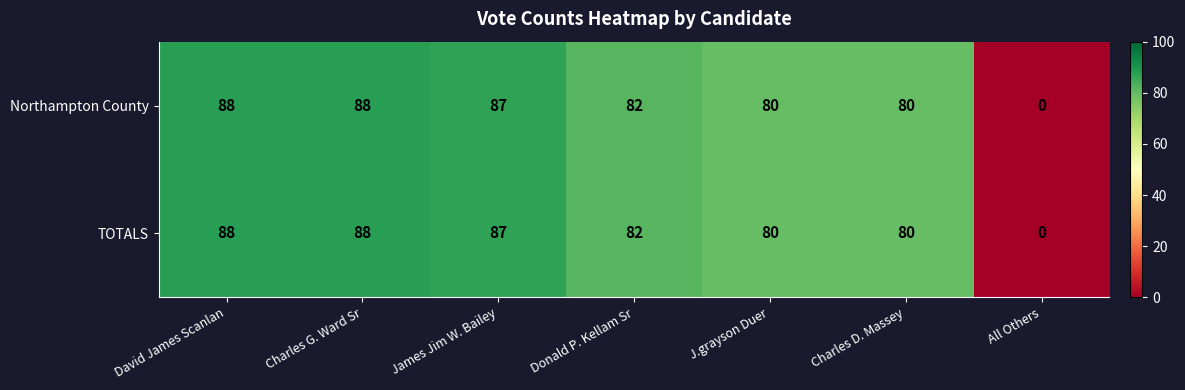

How many data points in Northampton County are less than 82?

3